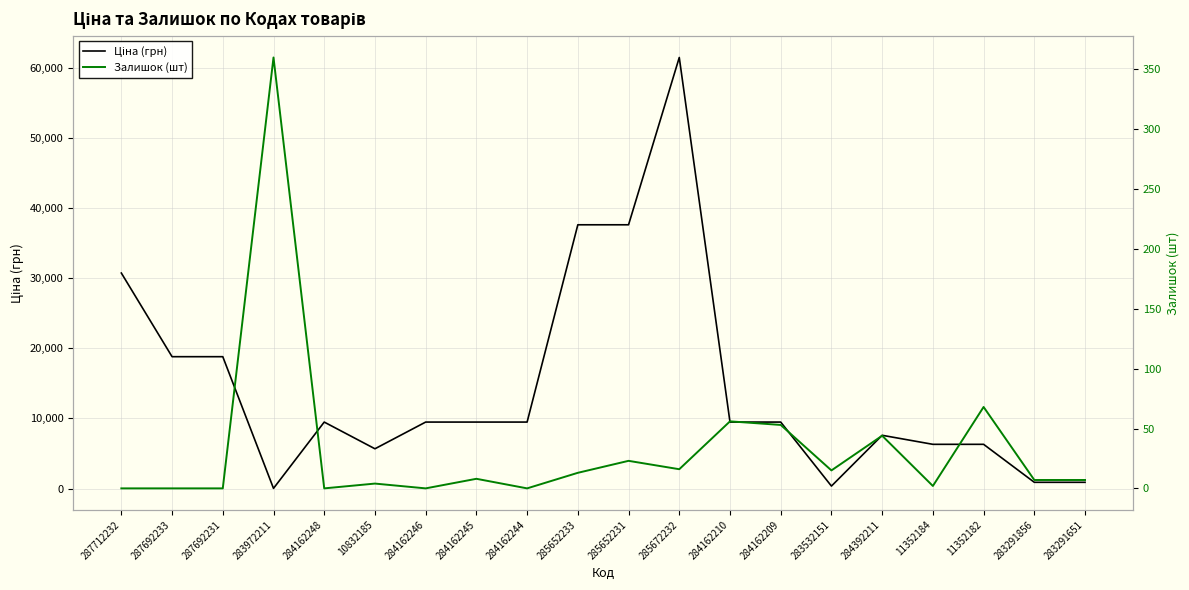

At which label is Залишок (шт) closest to 180?

11352182